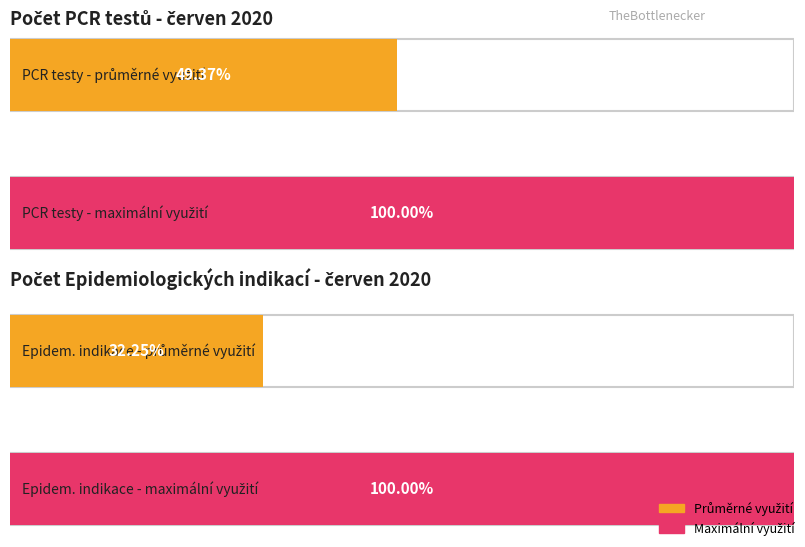

The value of Diagnostické indikace at 14.06.2020 is -11. True or false?

False